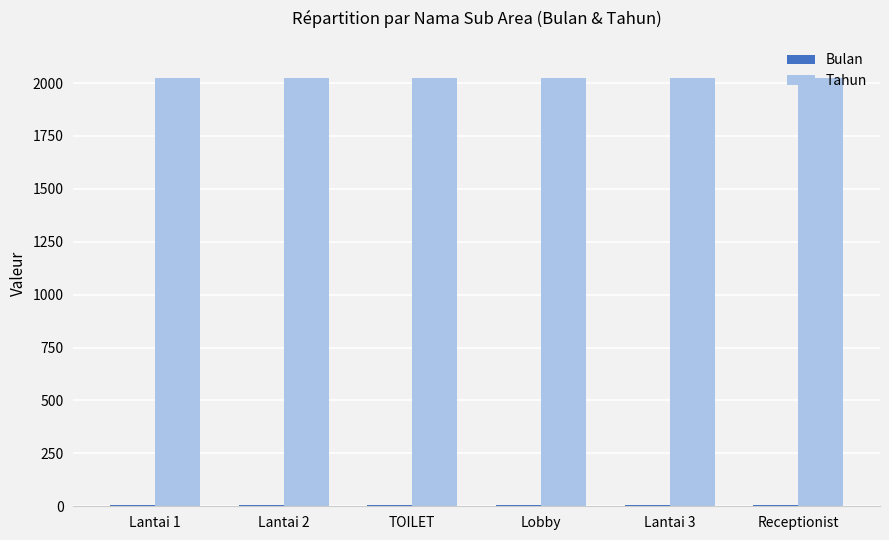

At how many categories does at least one series exceed 1118?

6